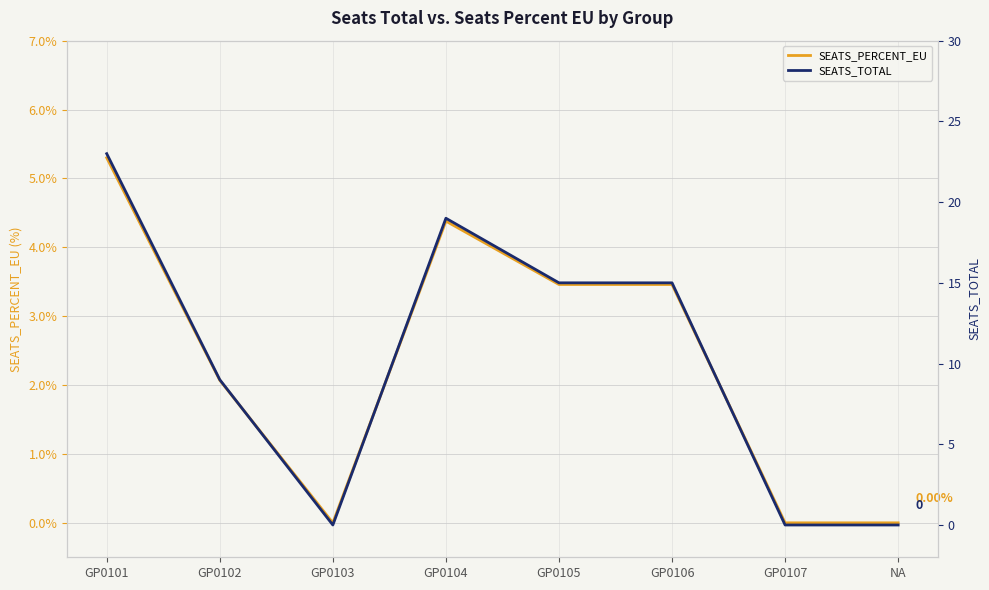

Between GP0103 and GP0106, which series saw the biggest shift?

SEATS_TOTAL